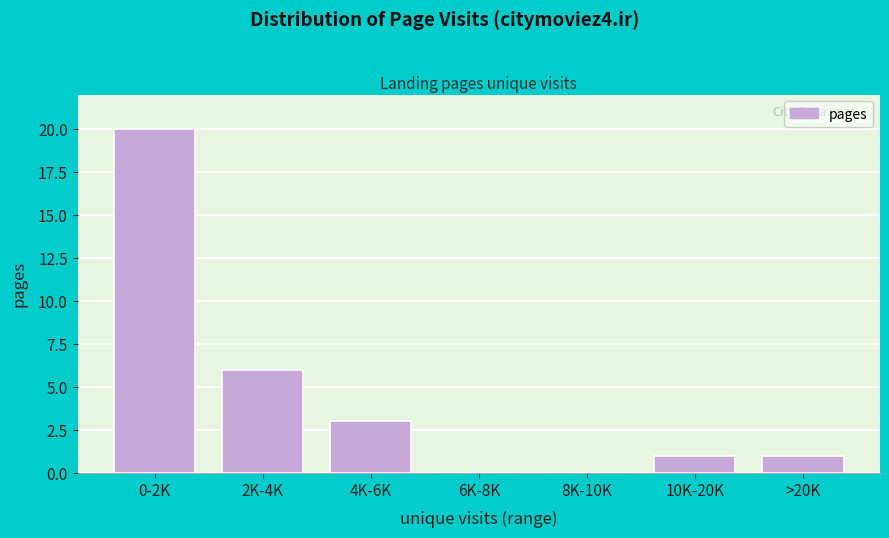

Reading left to right, transcribe all the data shown in this chart.

0-2K=20	2K-4K=6	4K-6K=3	6K-8K=0	8K-10K=0	10K-20K=1	>20K=1